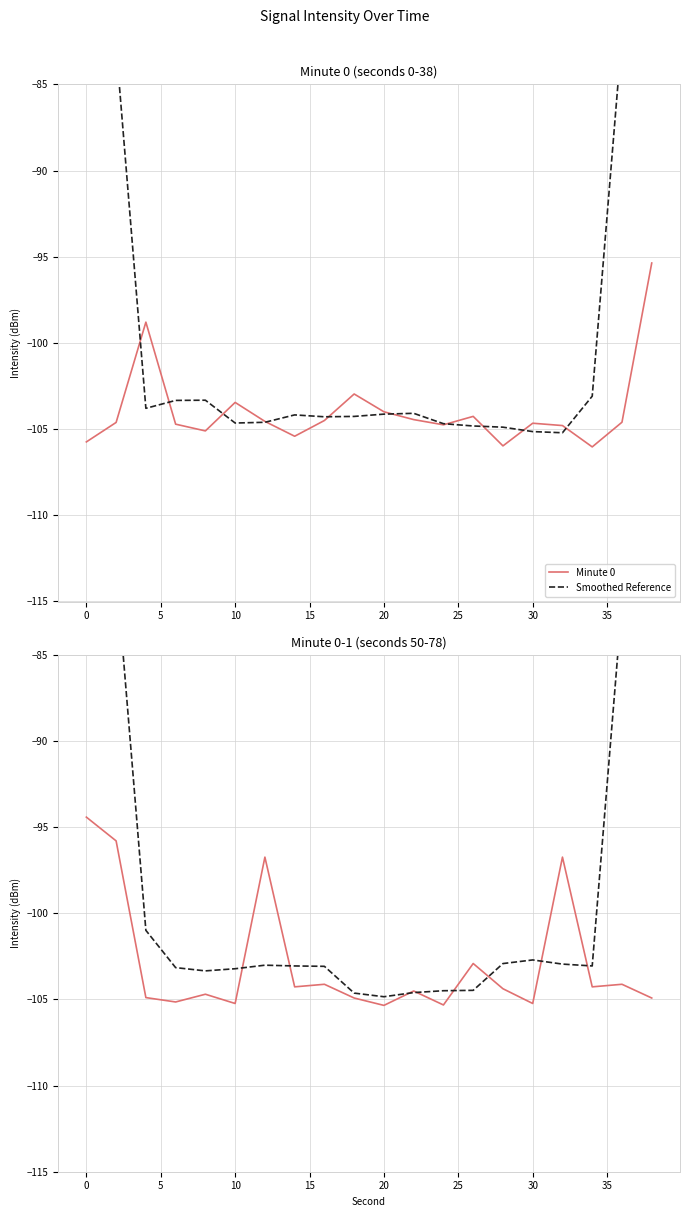

What is the highest value of the Minute 0 series?

-95.4